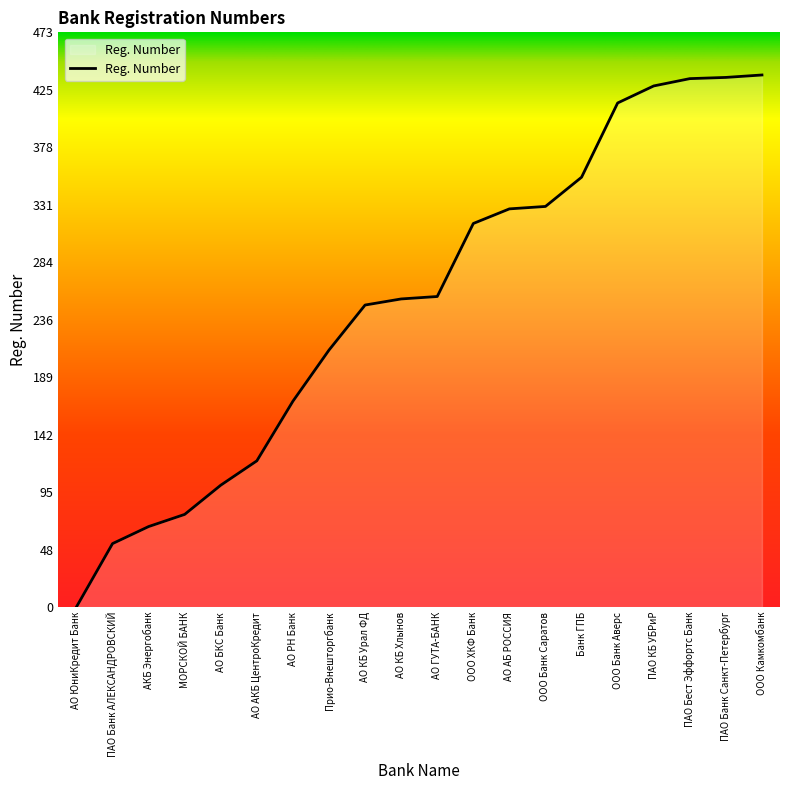

At which category does the chart reach its minimum across all series?

АО ЮниКредит Банк